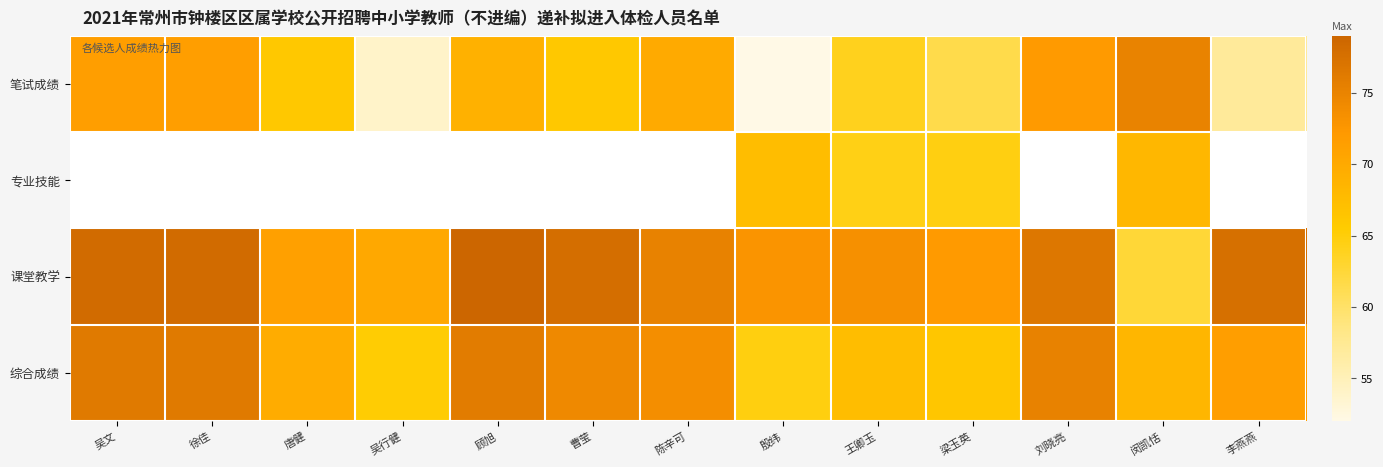

Count the number of data series in this chart.

4